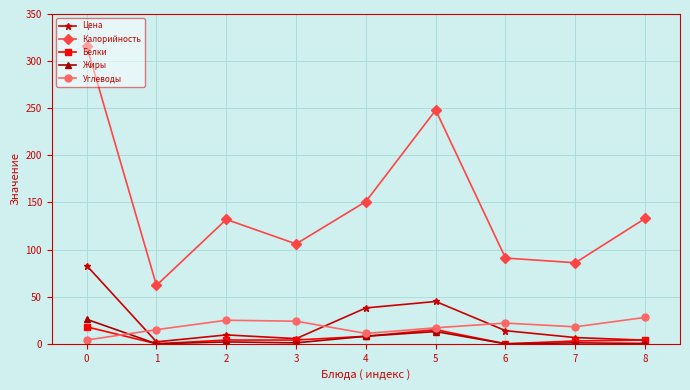

True or false: Углеводы and Калорийность intersect in this chart.

False